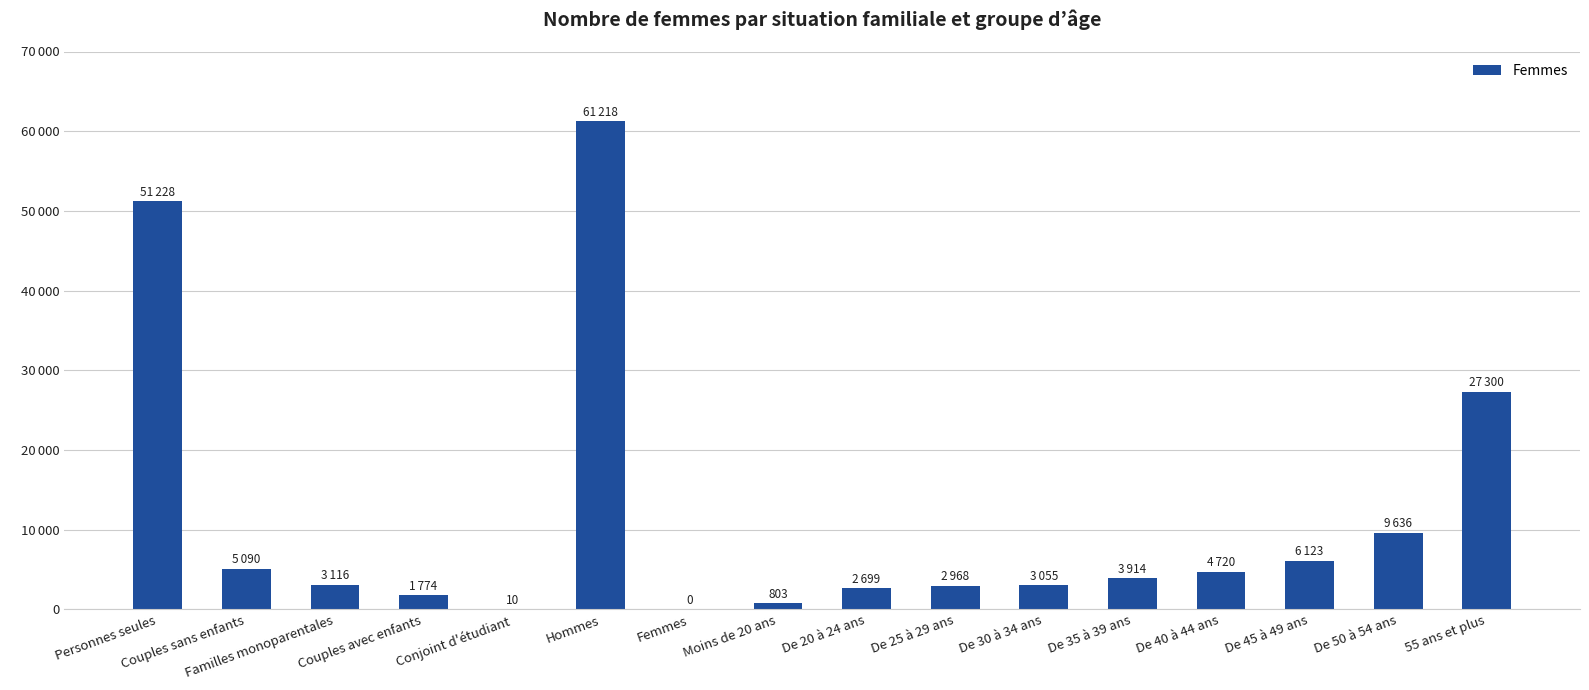

What is the difference between the second highest and minimum values?

51228